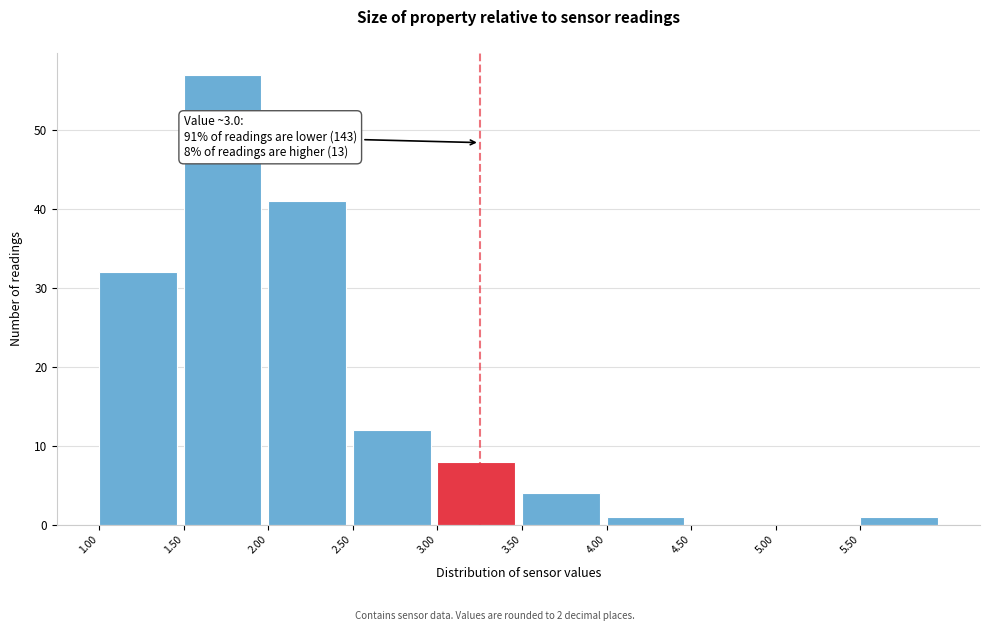

Which range on the x-axis has the tallest bar?

1.5 to 2.0